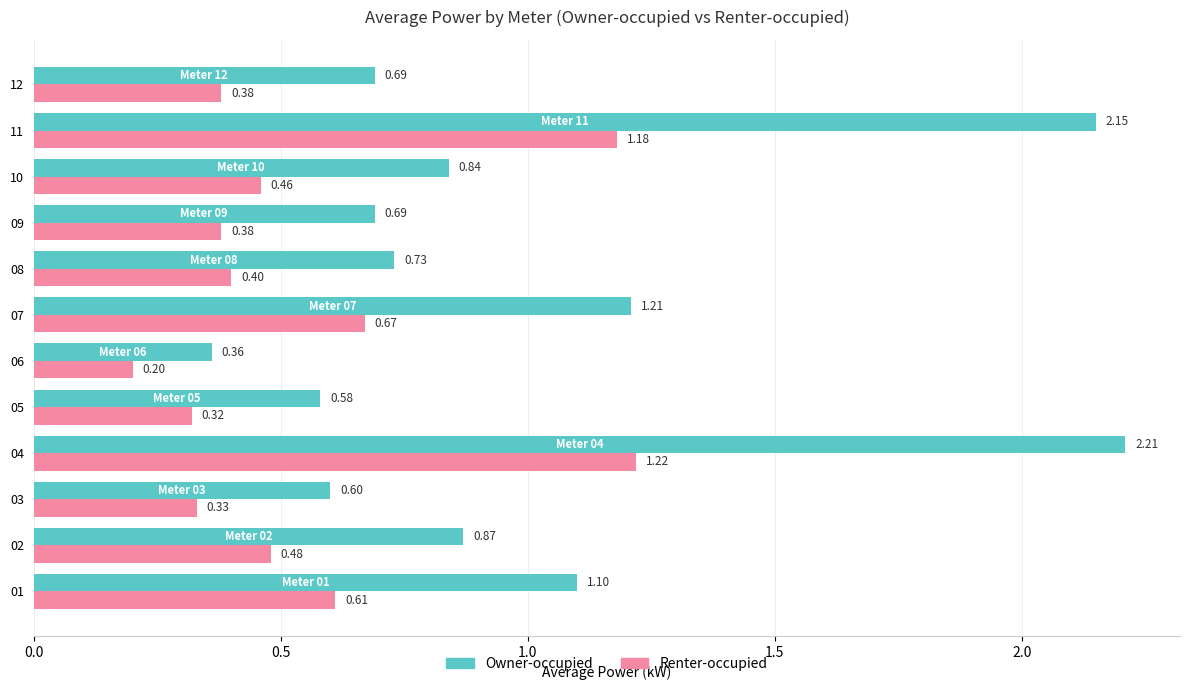

Where is Renter-occupied nearest to the value 0?

06